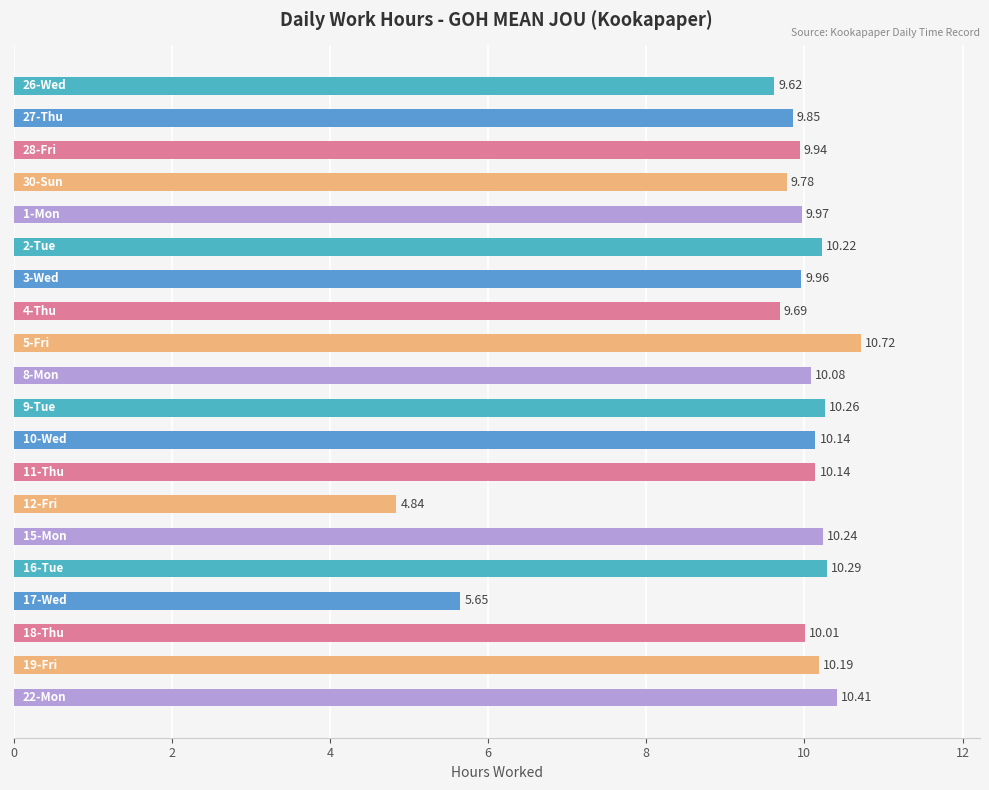

What is the sum of all values?

192.0